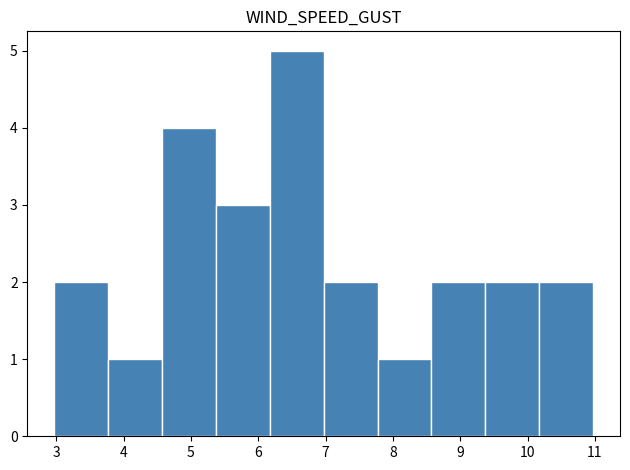

Reading left to right, list every bar in this chart as the range it spans on the x-axis followed by its height. Neither the bar edges nor the heights are printed on the chart, so give them approximately, as read against the axes.

3.0 to 3.8: 2
3.8 to 4.6: 1
4.6 to 5.4: 4
5.4 to 6.2: 3
6.2 to 7.0: 5
7.0 to 7.8: 2
7.8 to 8.6: 1
8.6 to 9.4: 2
9.4 to 10.2: 2
10.2 to 11.0: 2